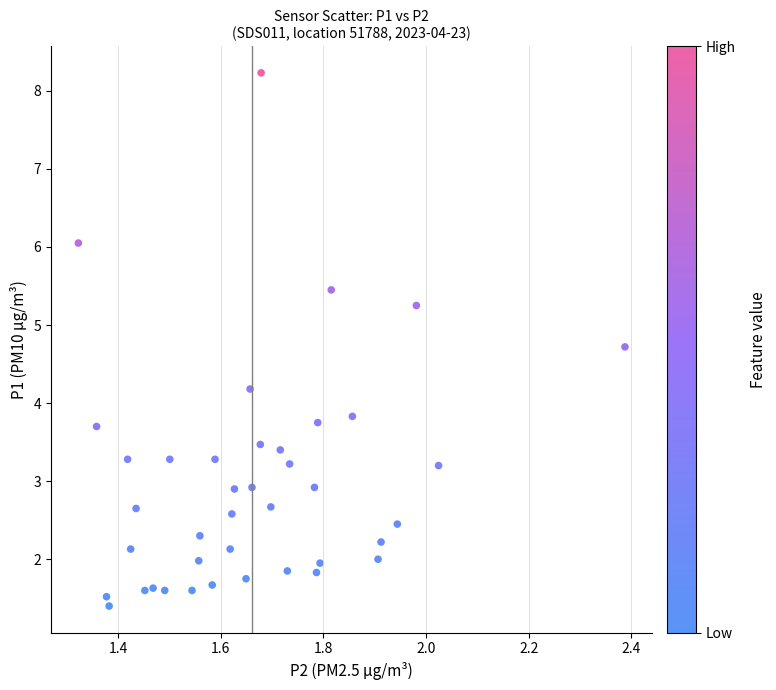

What is the range of X values (max minus min)?

1.1